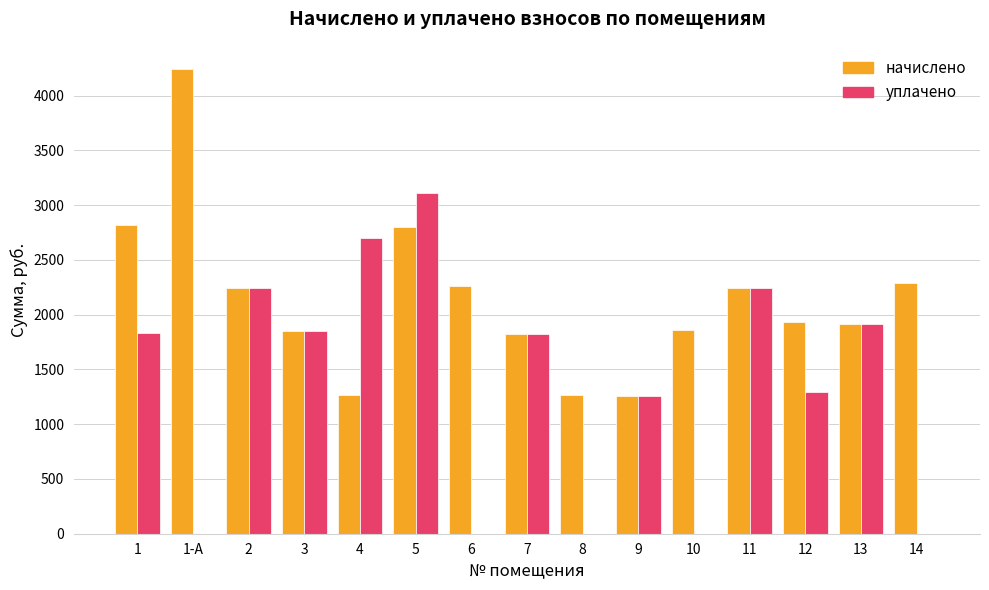

The value of начислено at 1-А is 4242.7. True or false?

True